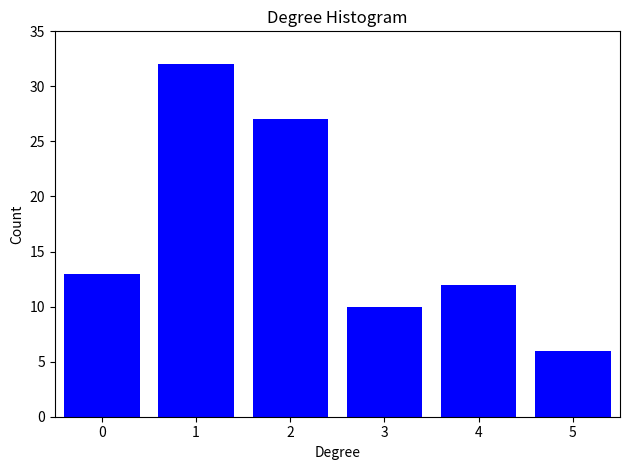

Reading left to right, what are all the values shown in this chart?

0=13	1=32	2=27	3=10	4=12	5=6